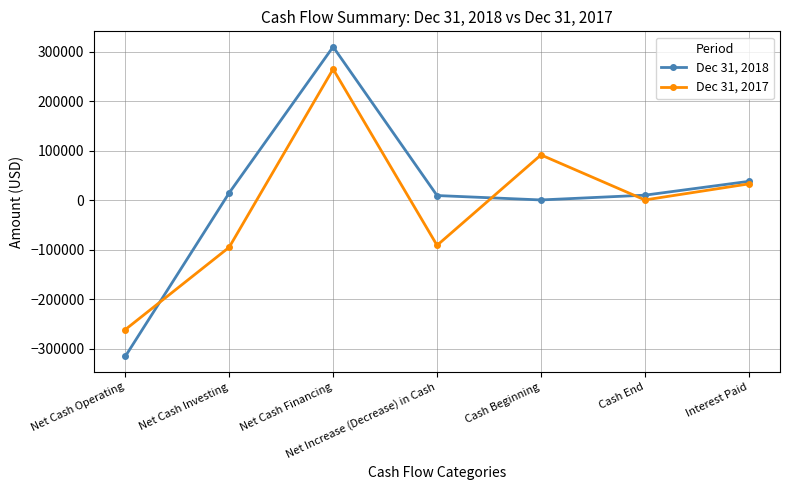

List the series in order of their overall mean, lowest first.

Dec 31, 2017, Dec 31, 2018